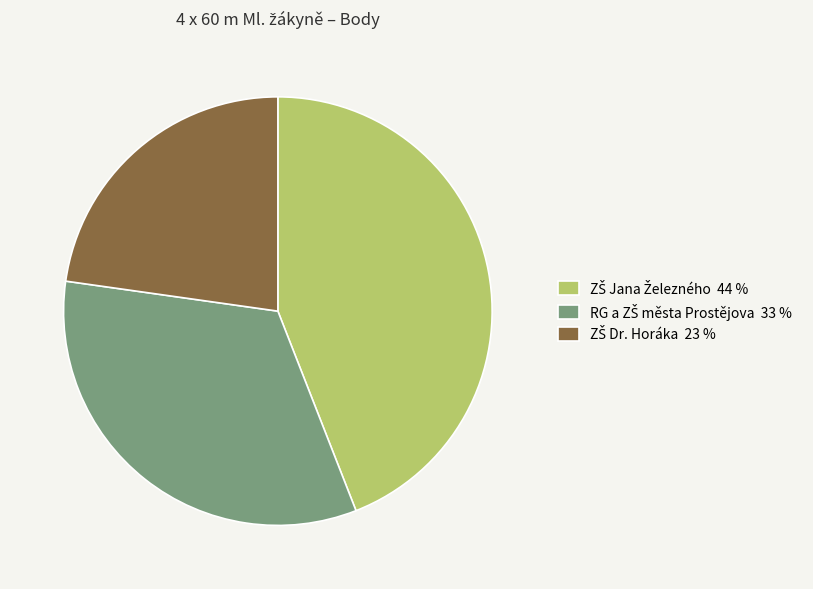

Is there any slice that represents more than half of the pie?

No